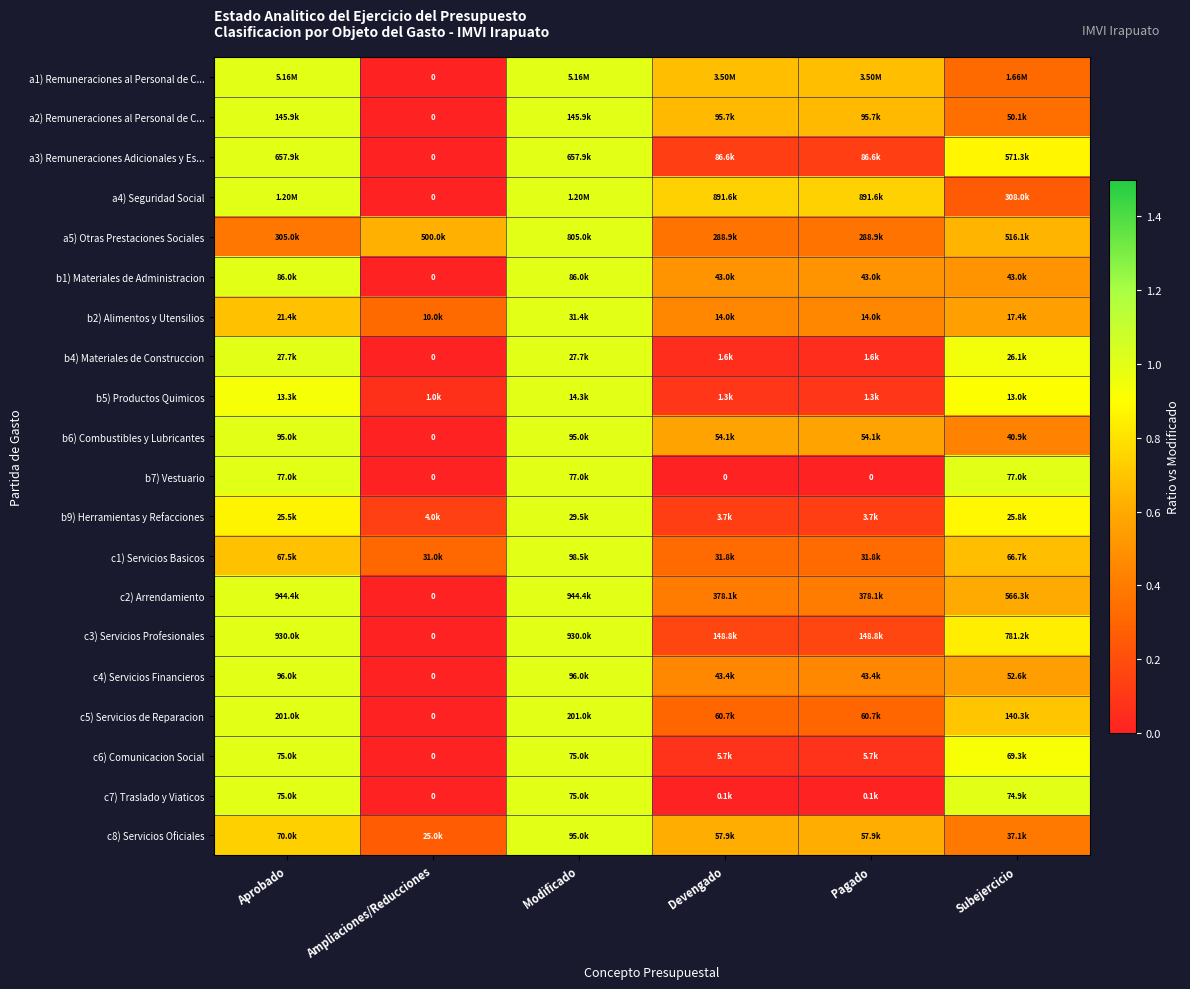

Which series changed the most between Devengado and Pagado?

a1) Remuneraciones al Personal de C...